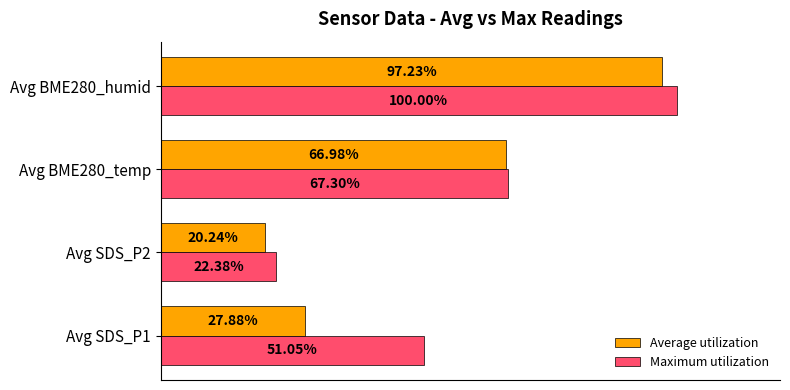

Rank the categories by Average utilization value from highest to lowest.

Avg BME280_humid, Avg BME280_temp, Avg SDS_P1, Avg SDS_P2